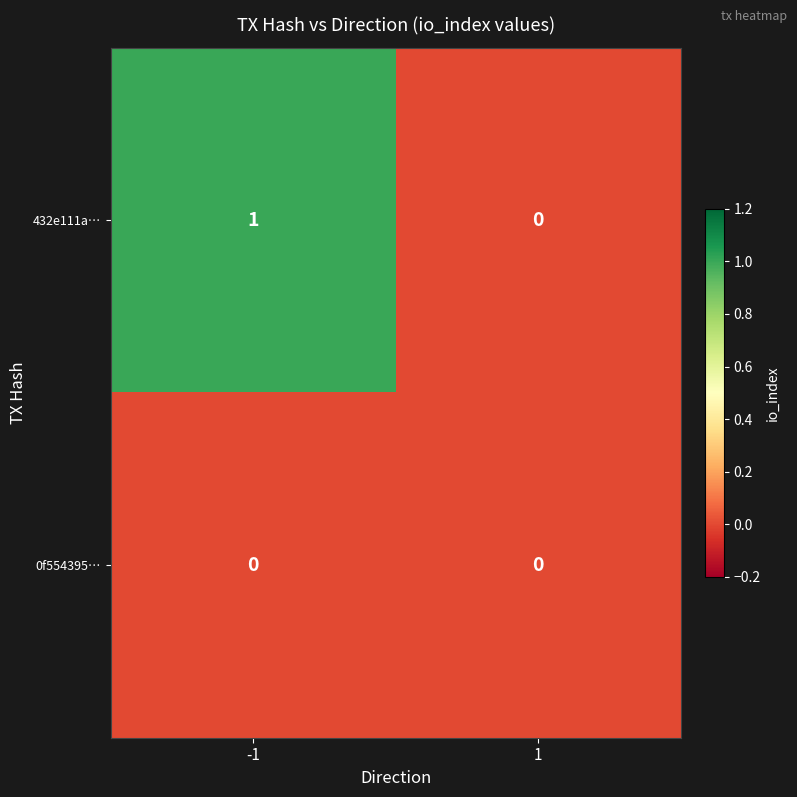

Reading left to right, extract all data points from this chart.

432e111a…: 1	0
0f554395…: 0	0